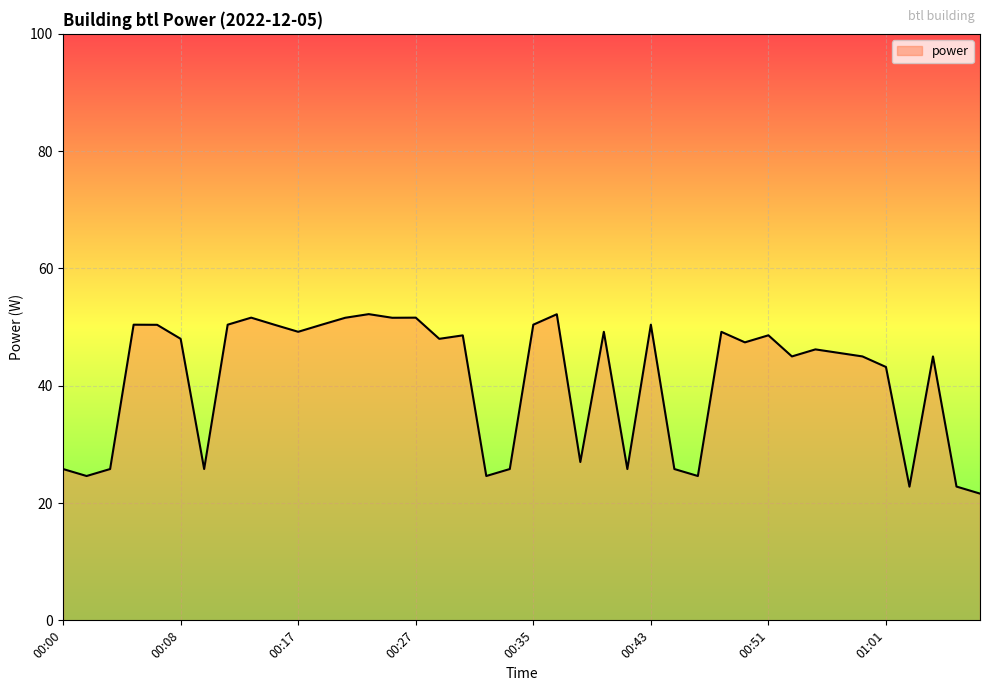

What is the minimum value shown in the chart?

21.6